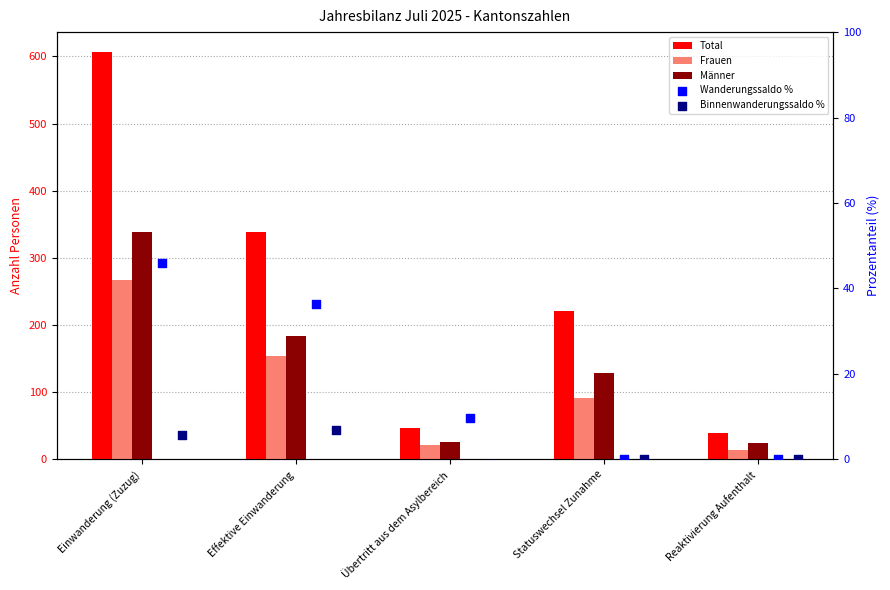

At how many categories does at least one series exceed 36?

5